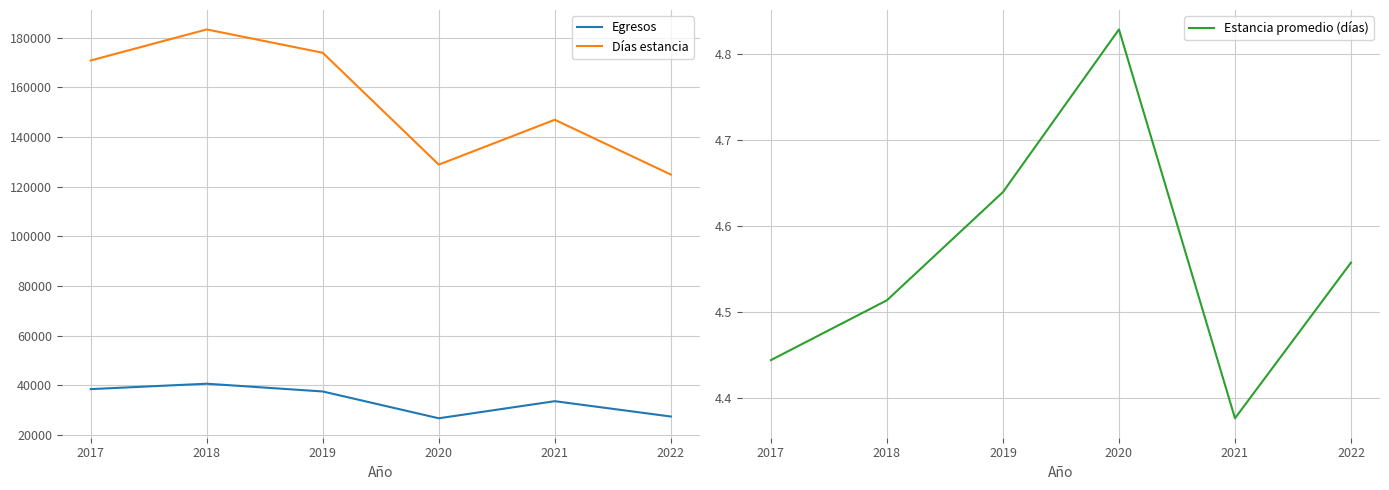

How many Estancia promedio (días) values are between 4 and 5?

6